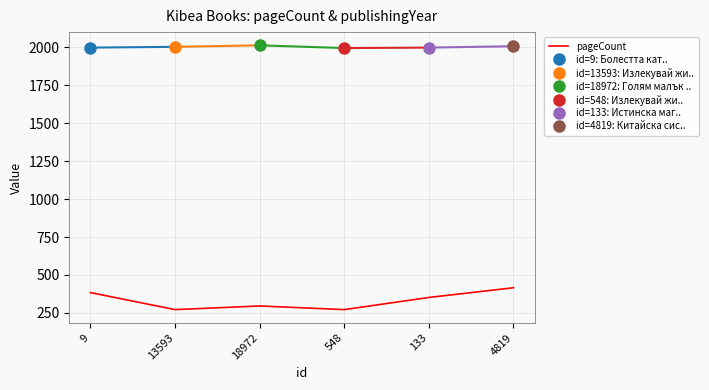

Reading left to right, transcribe all the data shown in this chart.

384	272	296	272	352	416